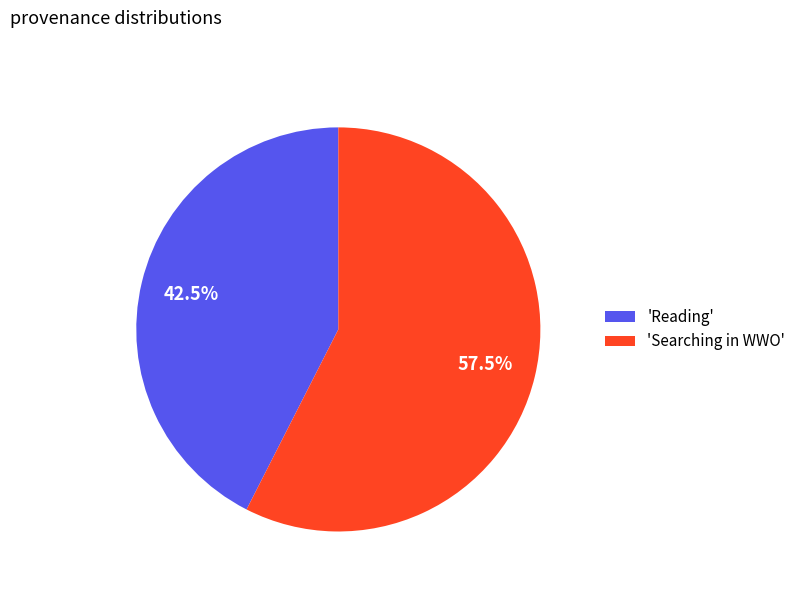

Is 'Searching in WWO' the majority of the pie?

Yes